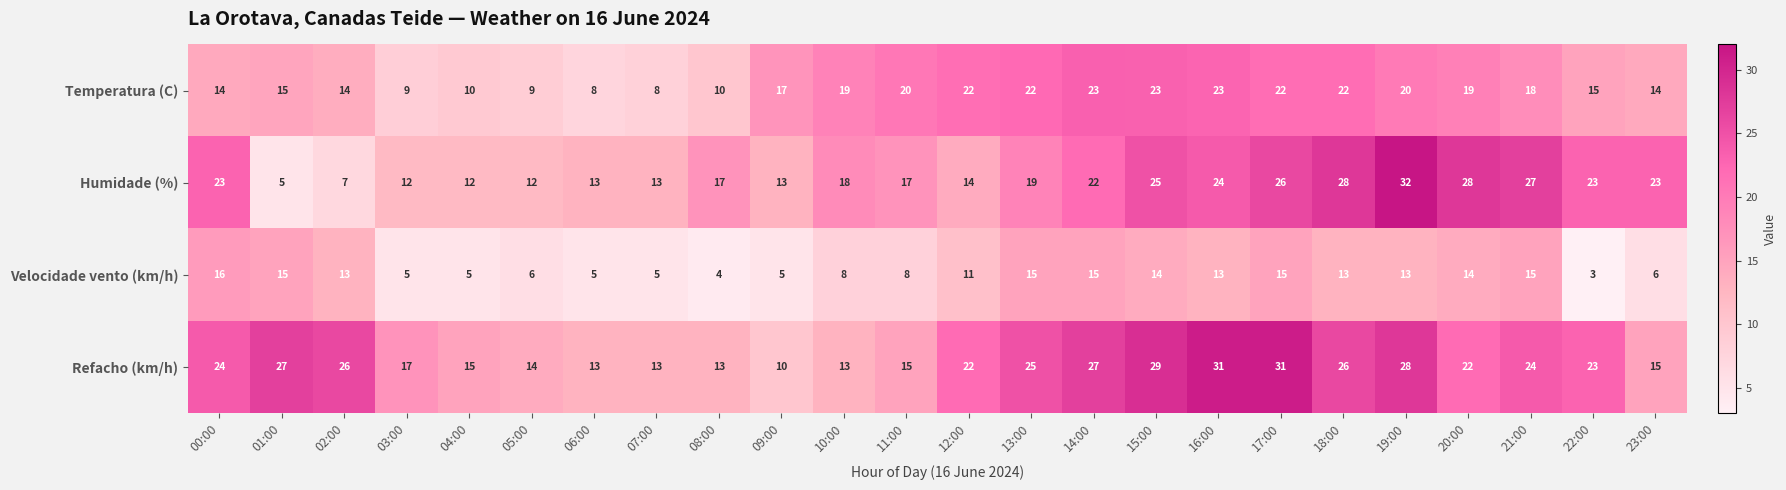

What is the total value across all series at 15:00?

91